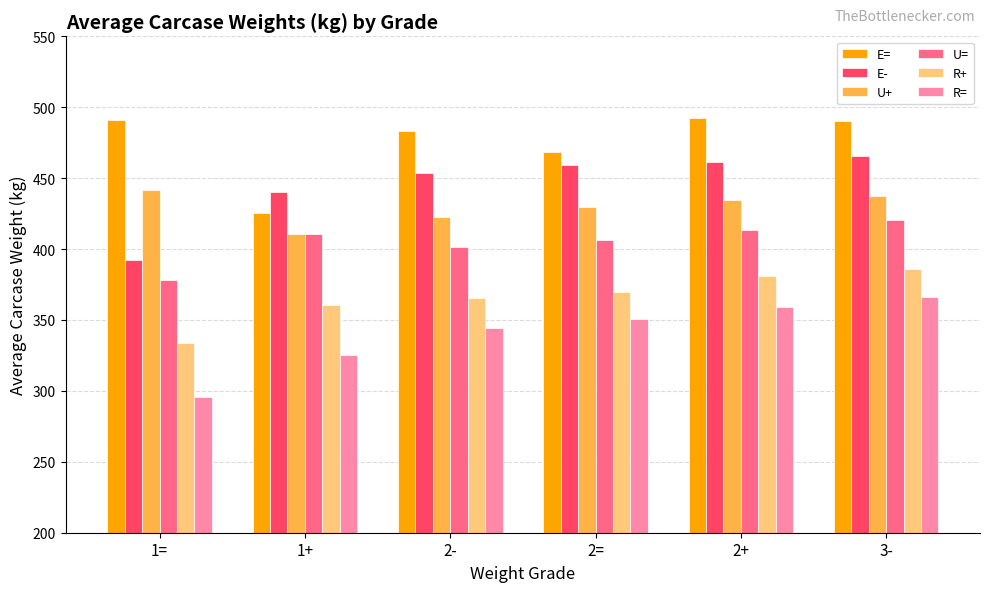

Which category has the lowest value across all series?

1=